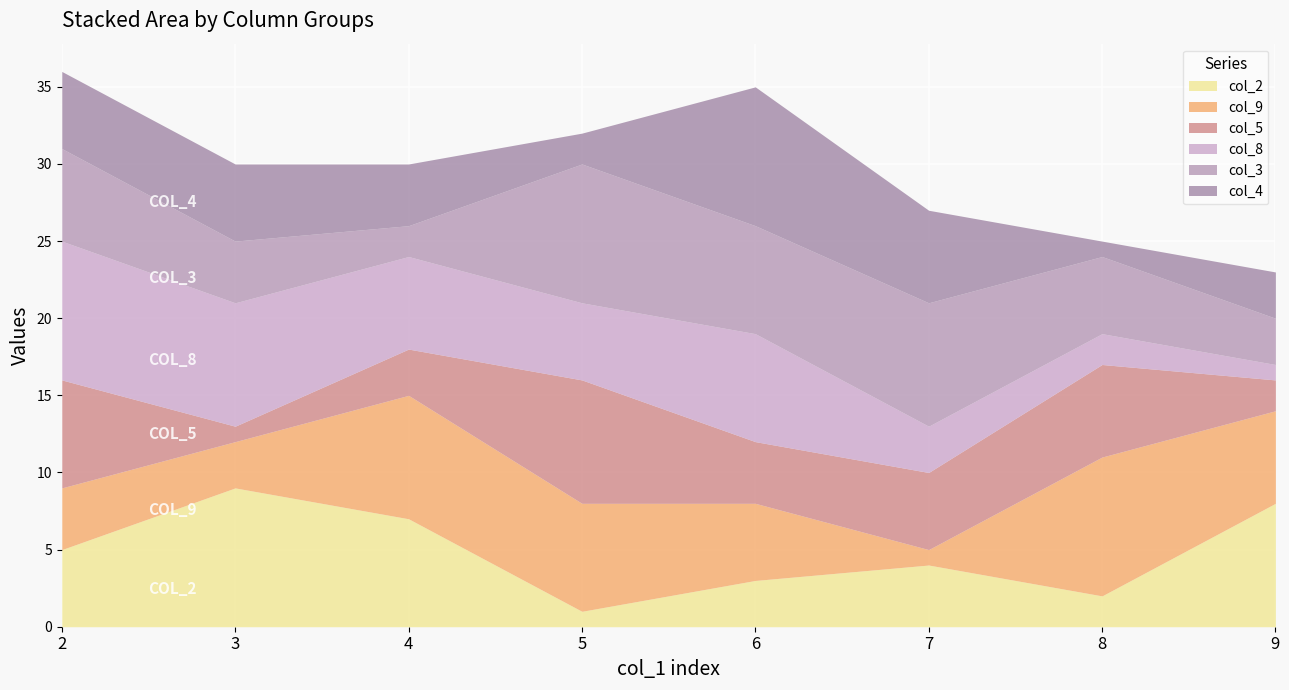

What is the total value across all series at 3?

30